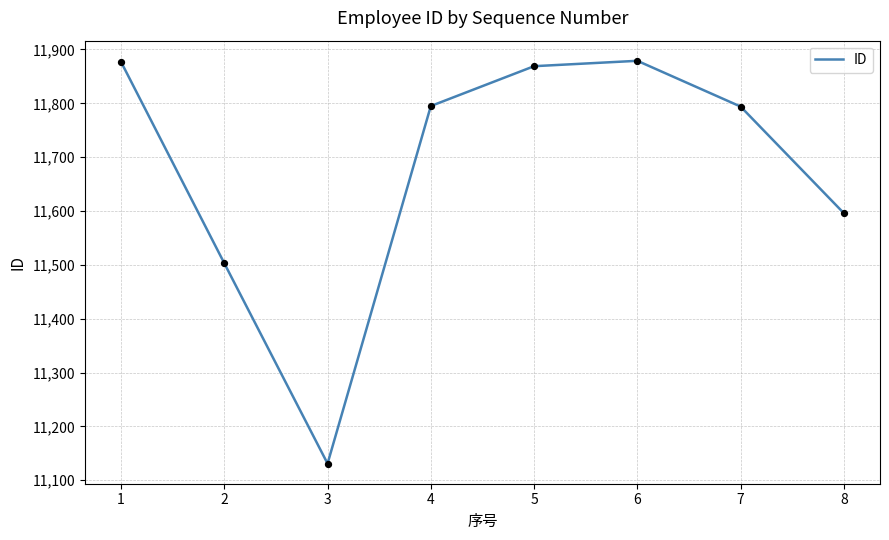

Between 2 and 7, which is larger?

7